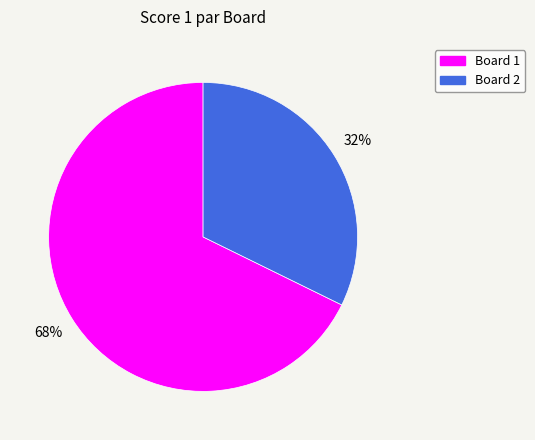

What is the smallest slice in the pie chart?

Board 2